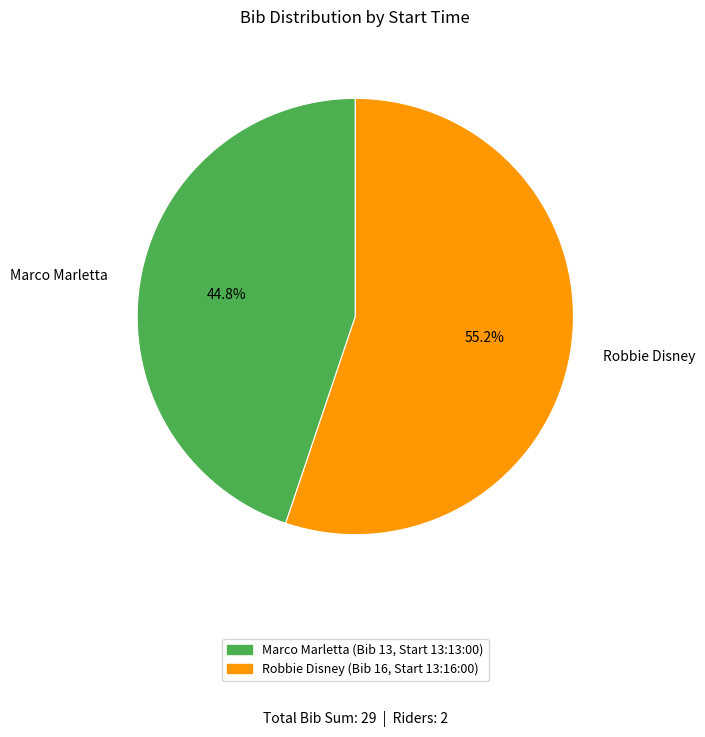

To the nearest percent, what is the difference between the largest and smallest slice percentages?

10%